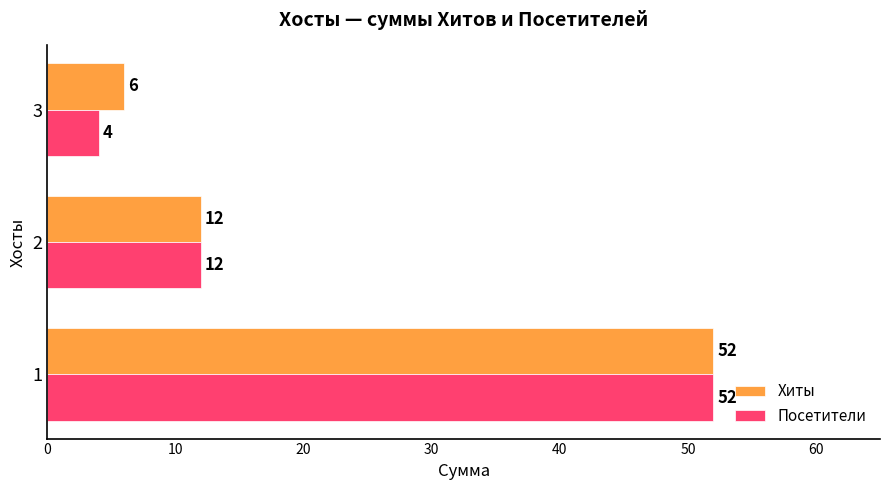

How many values in the Посетители series are below 12?

1